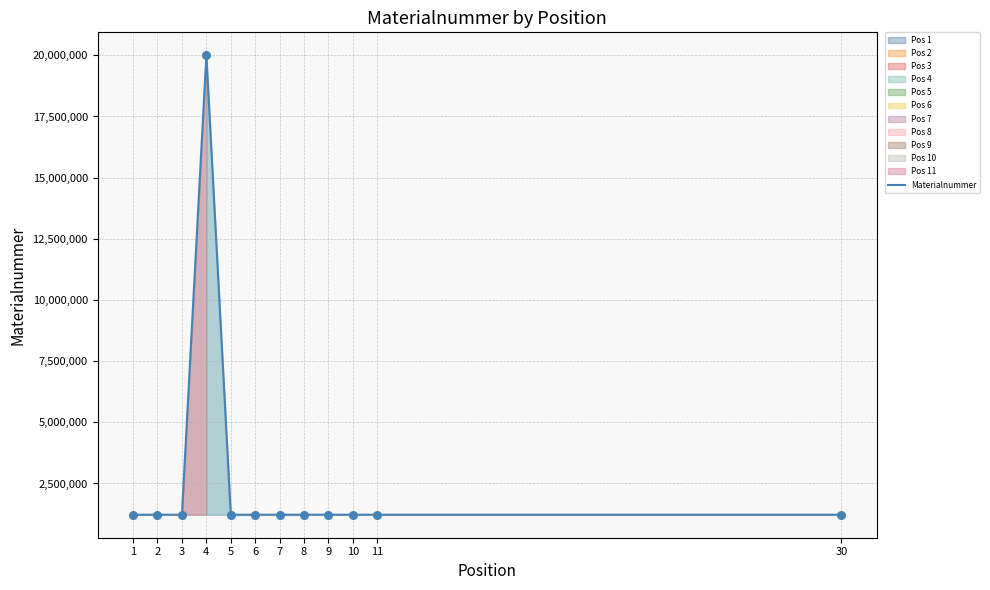

Approximately how many times larger is the value at 11 compared to 7?

1.0